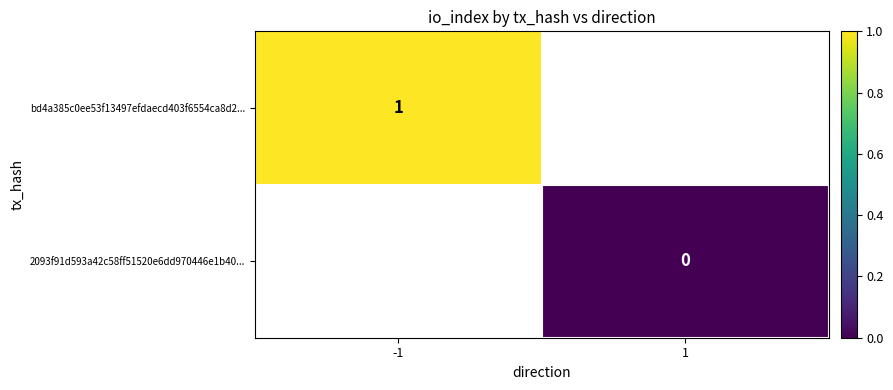

Is the value of 2093f91d593a42c58ff51520e6dd970446e1b40... at 1 greater than the value of bd4a385c0ee53f13497efdaecd403f6554ca8d2... at -1?

No